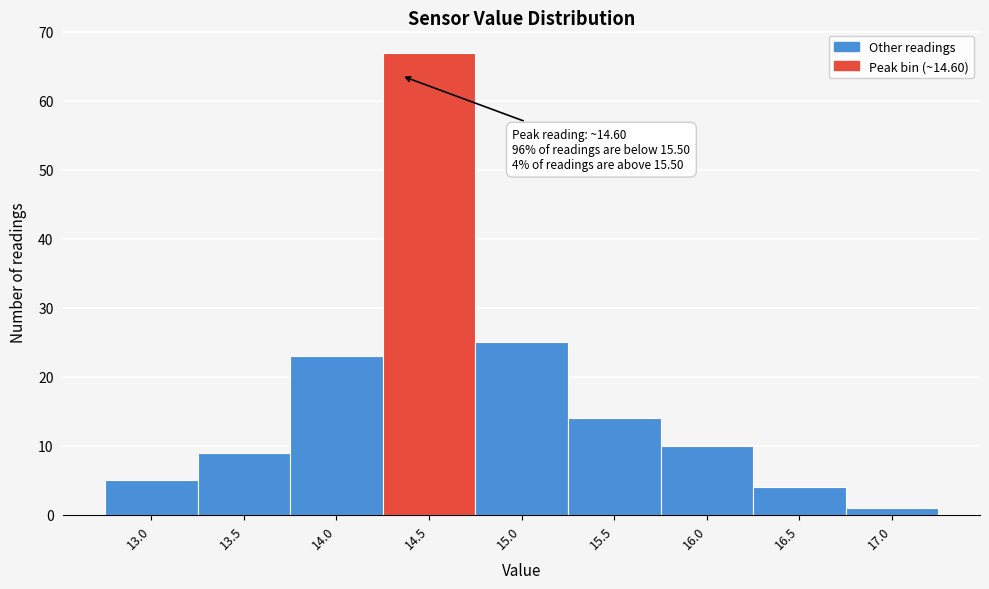

Reading left to right, transcribe all the data shown in this chart.

13.0=5	13.5=9	14.0=23	14.5=67	15.0=25	15.5=14	16.0=10	16.5=4	17.0=1